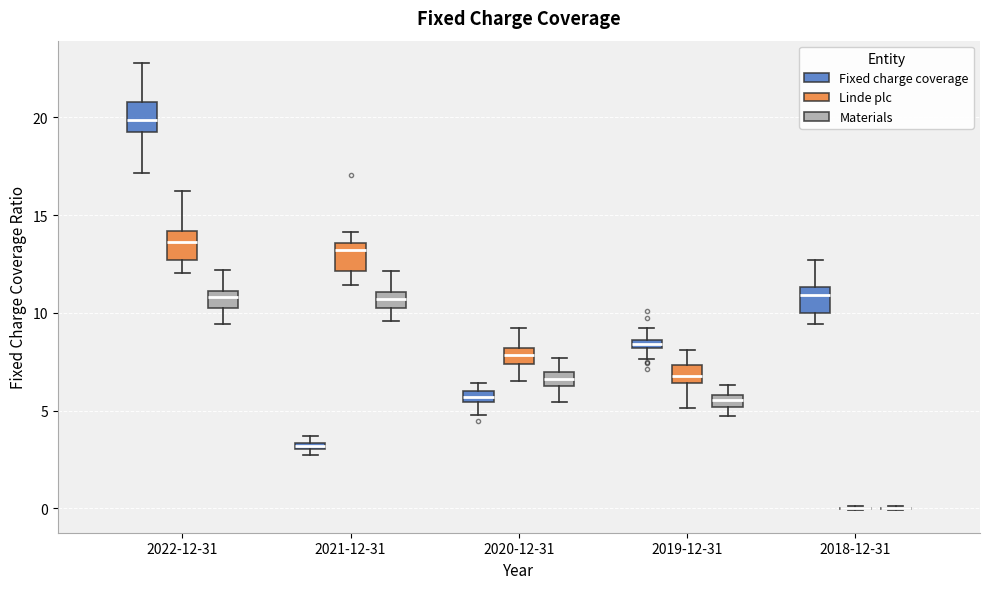

Where is the lower edge of the box for 2021-12-31 (Linde plc) on the y-axis? The values are not printed on the chart, so give them approximately, as read against the axis.

12.0